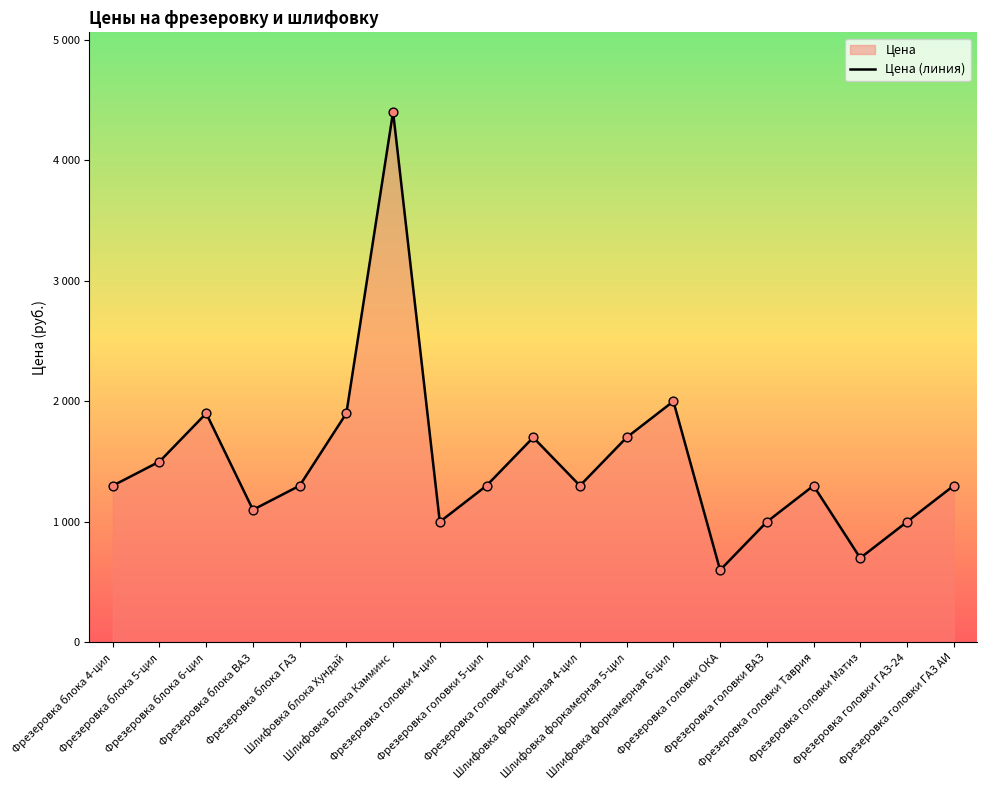

Between Фрезеровка блока 5-цил and Фрезеровка блока 6-цил, which is larger?

Фрезеровка блока 6-цил